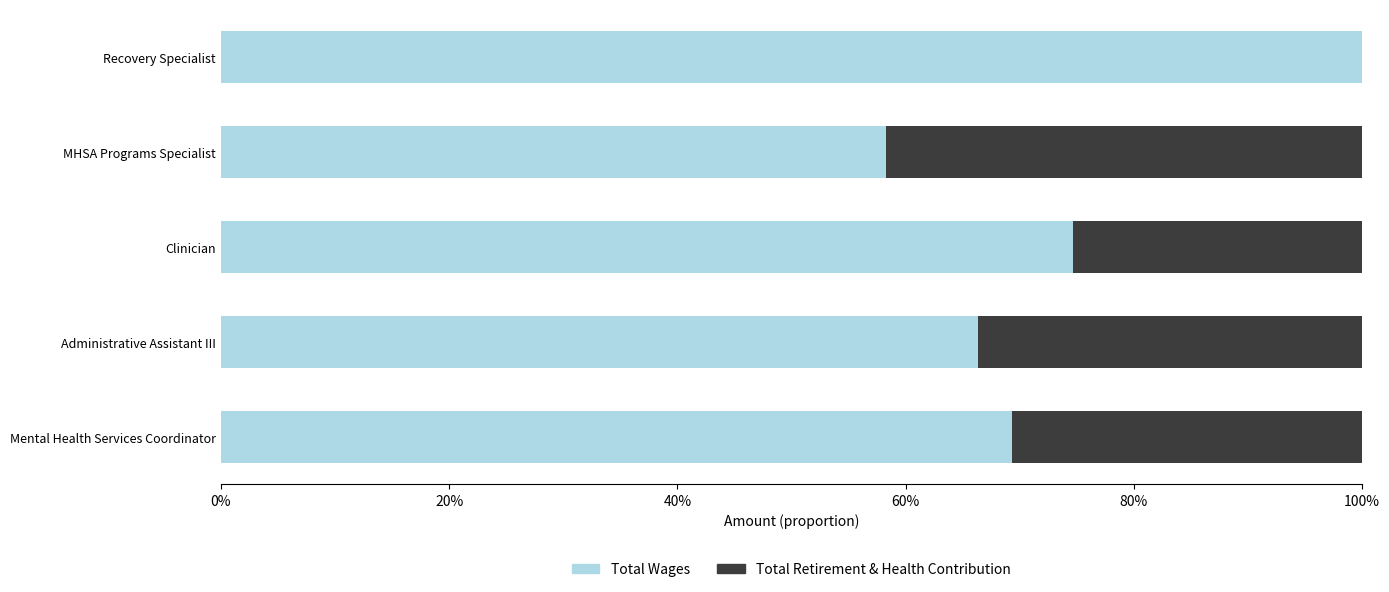

What are all the series names shown in the legend?

Total Wages, Total Retirement & Health Contribution